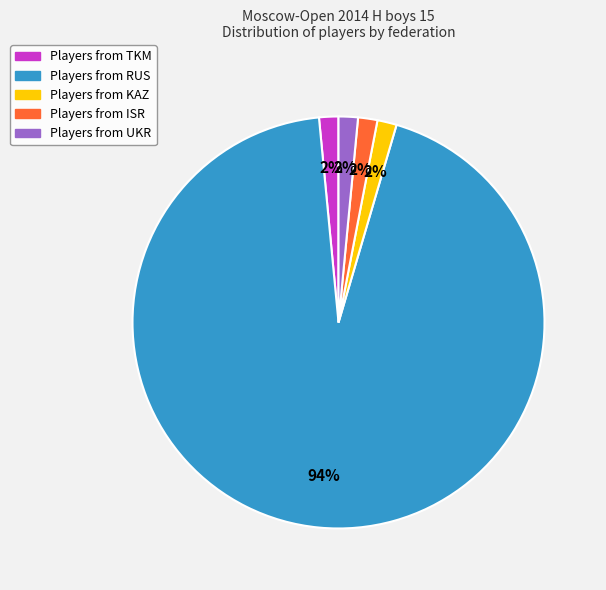

To the nearest percent, what is the average slice percentage?

20%